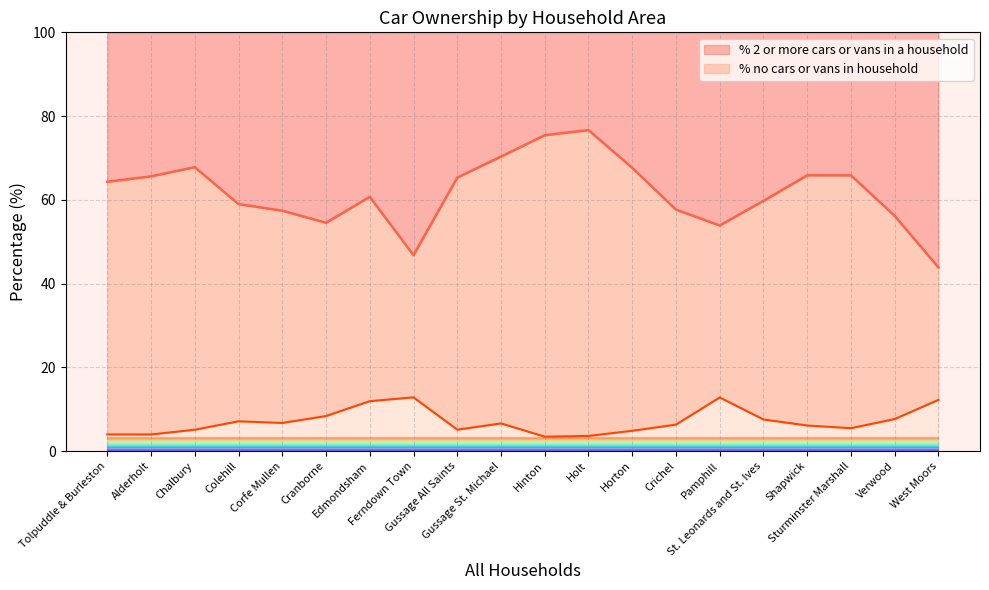

The value of % 2 or more cars or vans in a household at Ferndown Town is 46.8. True or false?

True